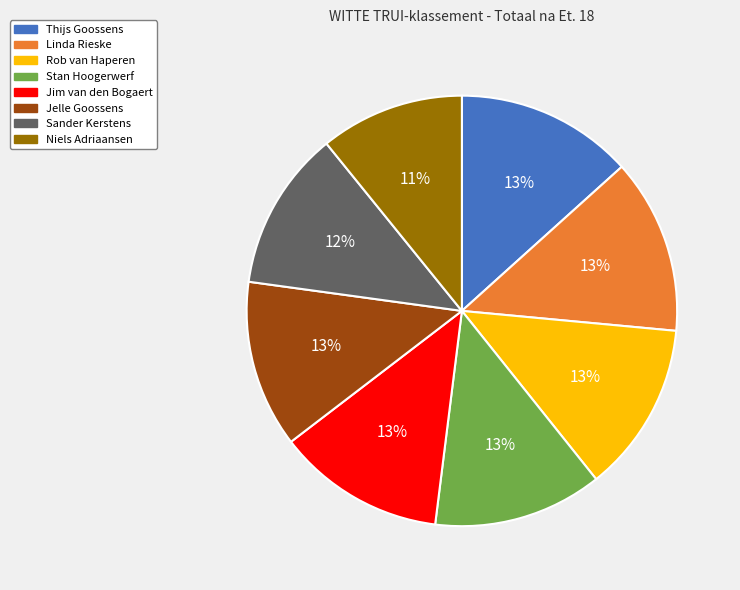

What is the smallest slice in the pie chart?

Niels Adriaansen